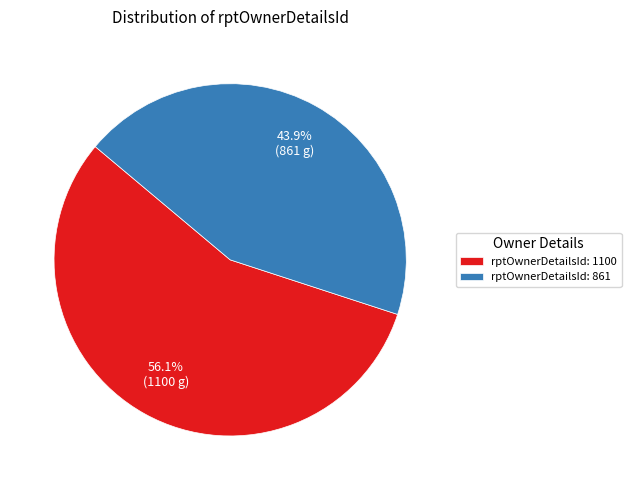

Which slice is the largest?

rptOwnerDetailsId: 1100